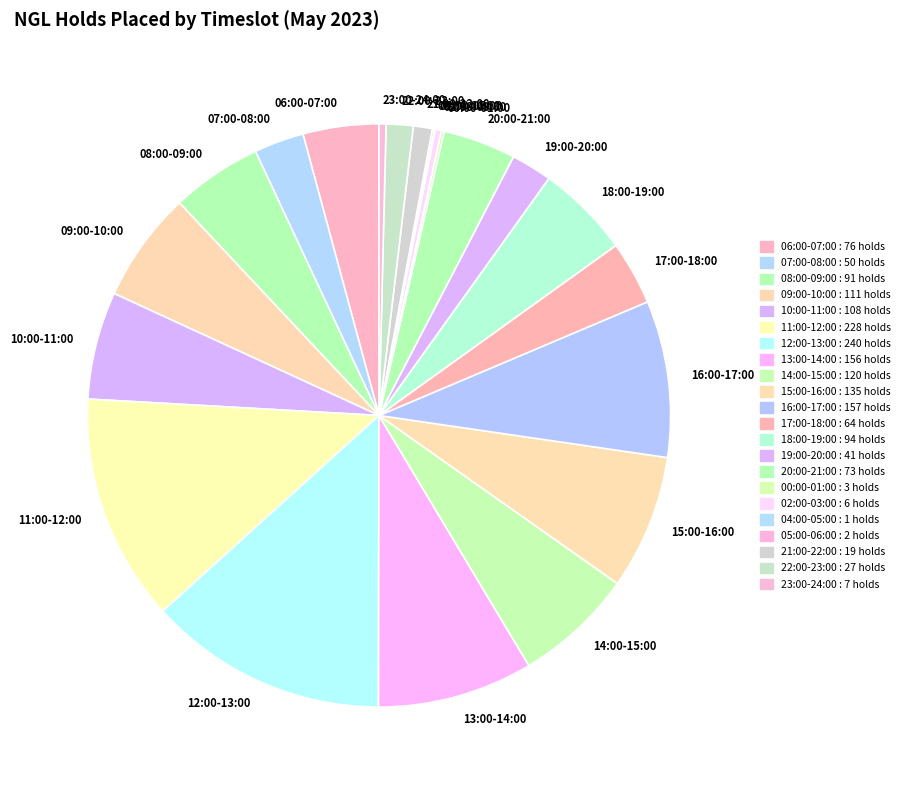

What is the largest slice in the pie chart?

12:00-13:00